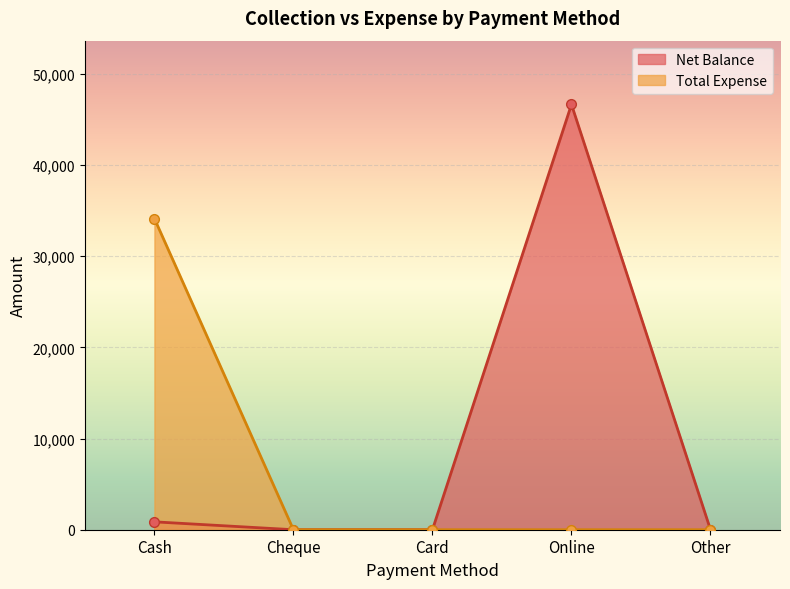

Reading right to left, list all the values displayed in this chart.

Net Balance: 0	46650	0	0	865
Total Expense: 0	0	0	0	34135